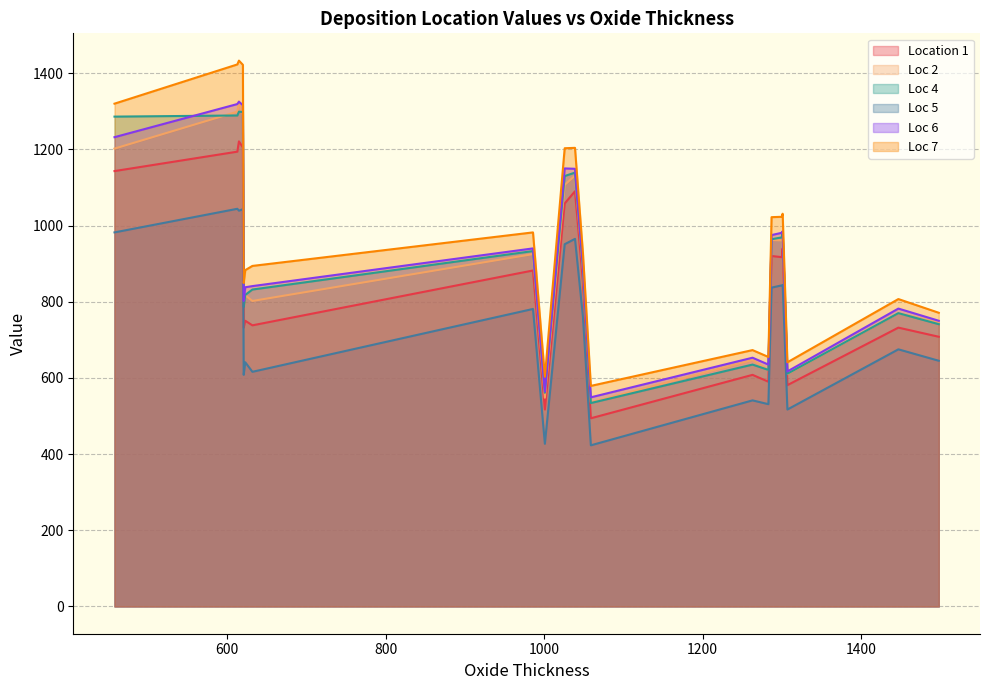

Does the chart have visible grid lines?

Yes